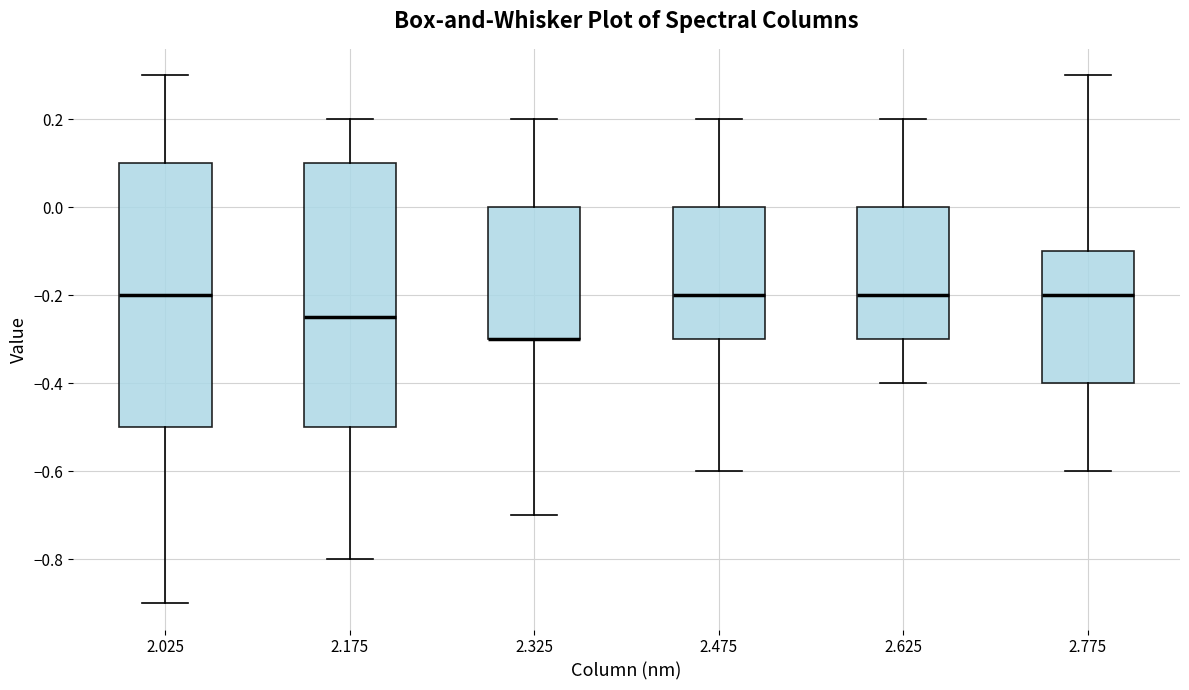

Reading left to right, read every box against the y-axis: the position of its median line, the range the box covers, and the ends of its whiskers. The values are not printed on the chart, so give them approximately, as read against the axis.

2.025: median -0.20, box -0.50 to 0.10, whiskers -0.90 to 0.30
2.175: median -0.24, box -0.50 to 0.10, whiskers -0.80 to 0.20
2.325: median -0.30 (drawn on the box's lower edge), box -0.30 to 0.00, whiskers -0.70 to 0.20
2.475: median -0.20, box -0.30 to 0.00, whiskers -0.60 to 0.20
2.625: median -0.20, box -0.30 to 0.00, whiskers -0.40 to 0.20
2.775: median -0.20, box -0.40 to -0.10, whiskers -0.60 to 0.30